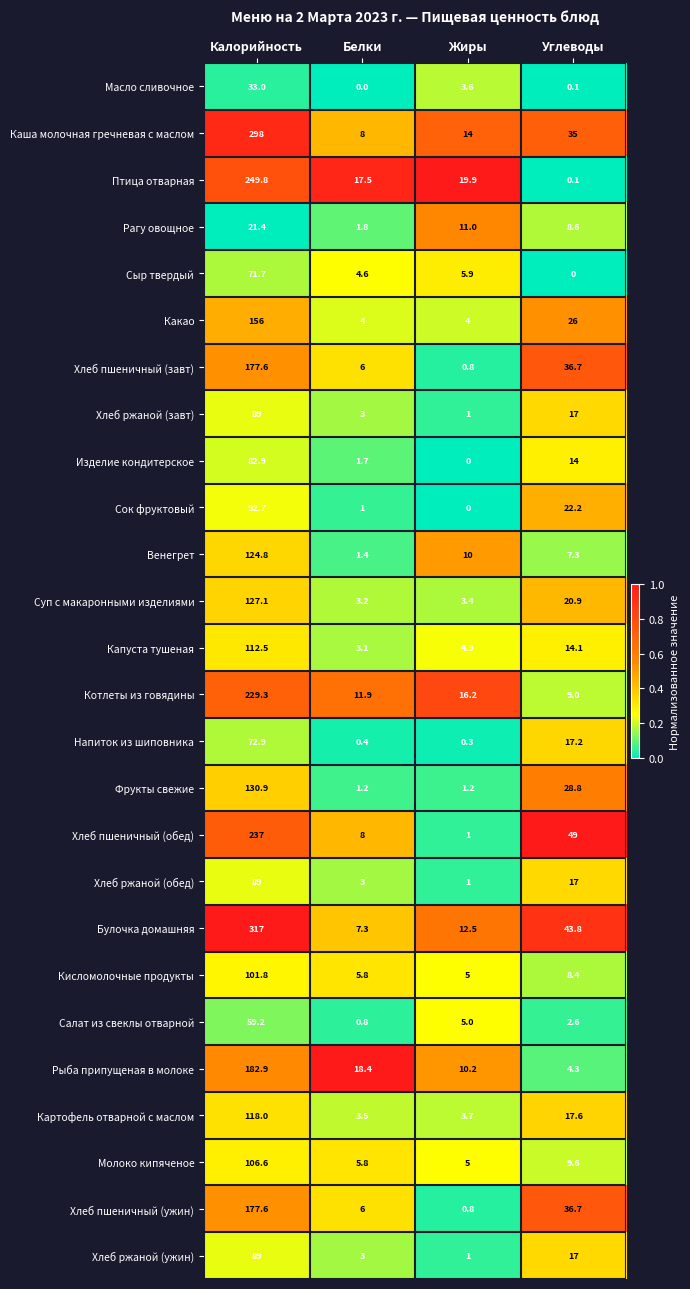

List the labels in order of Рыба припущеная в молоке value, largest first.

Калорийность, Белки, Жиры, Углеводы